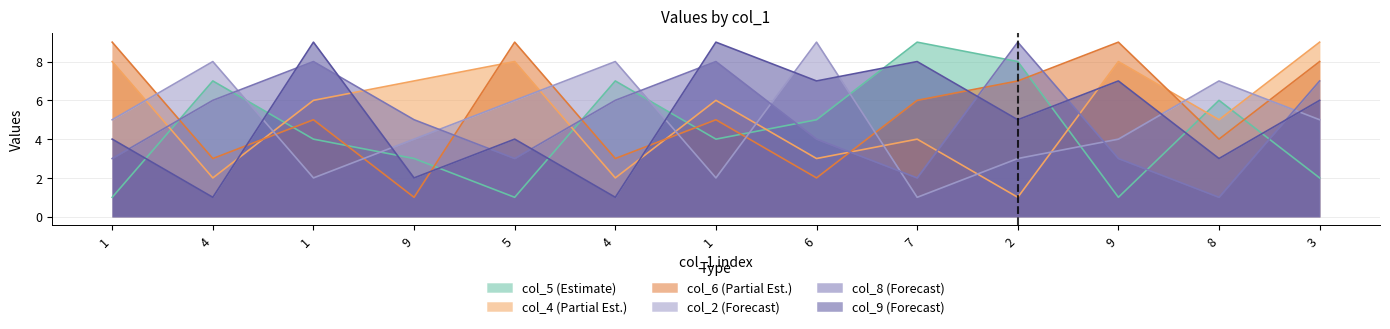

How many categories are shown in the chart?

13